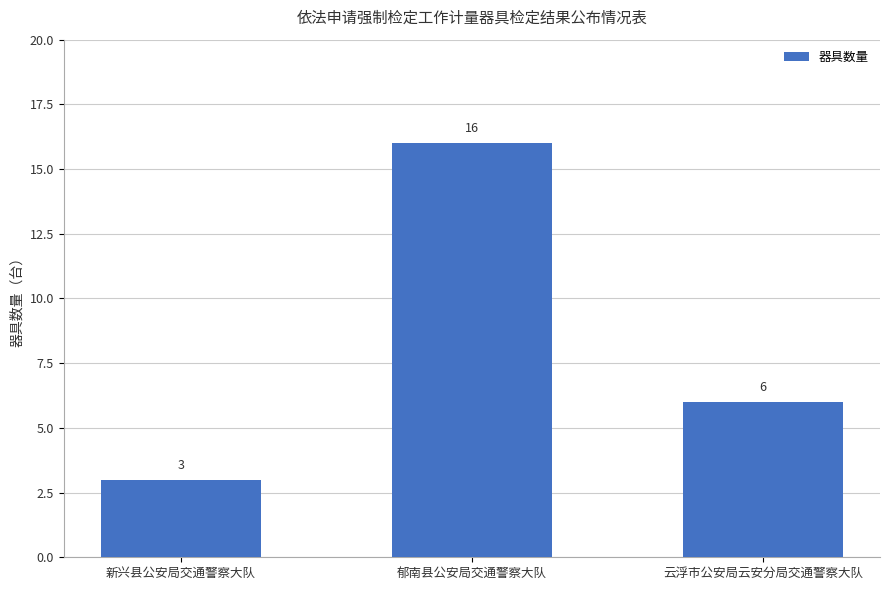

How many values are between 3 and 16?

3